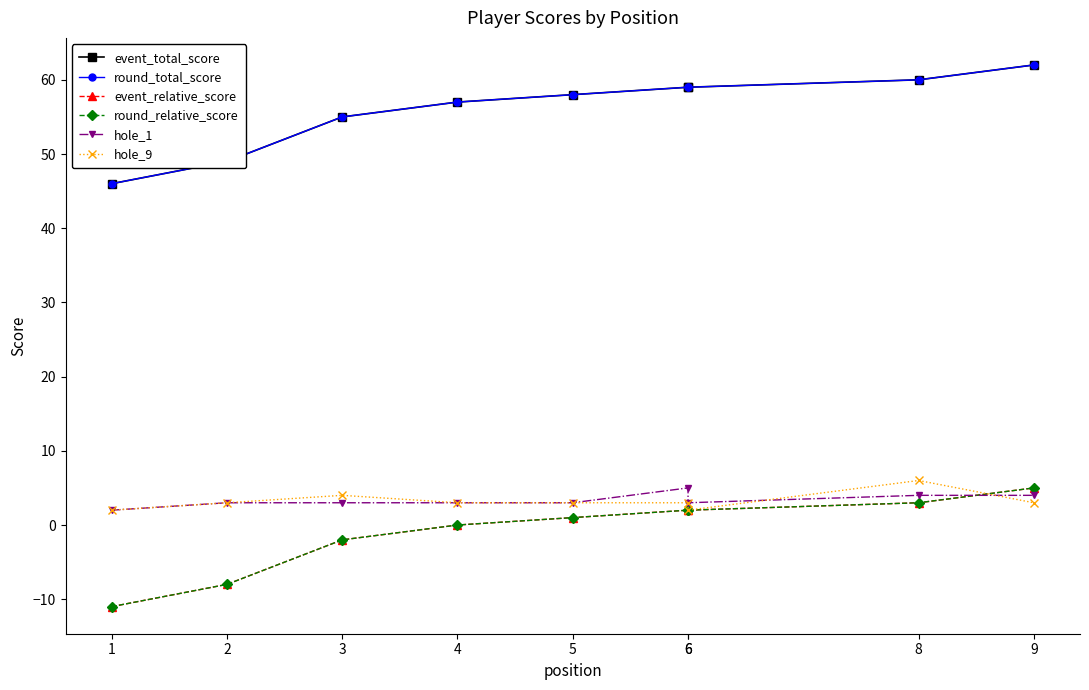

Does the chart have visible grid lines?

No